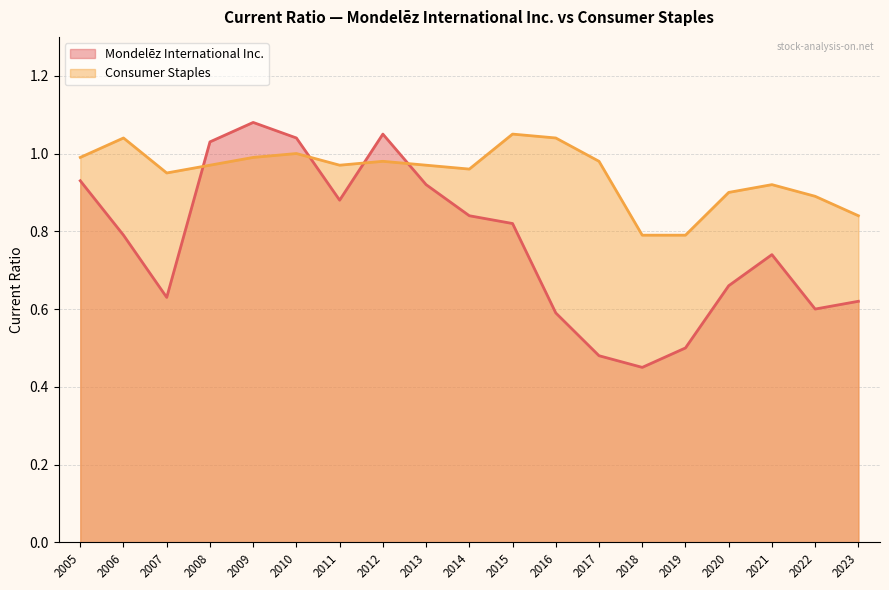

Rank the series at 2015 from highest to lowest value.

Consumer Staples, Mondelēz International Inc.